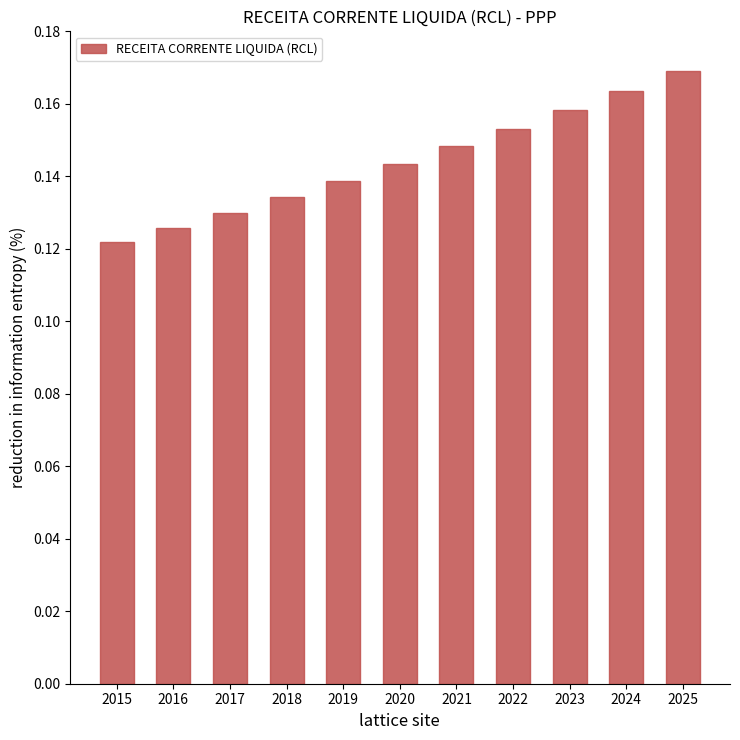

Where is the data nearest to the value 0?

2015